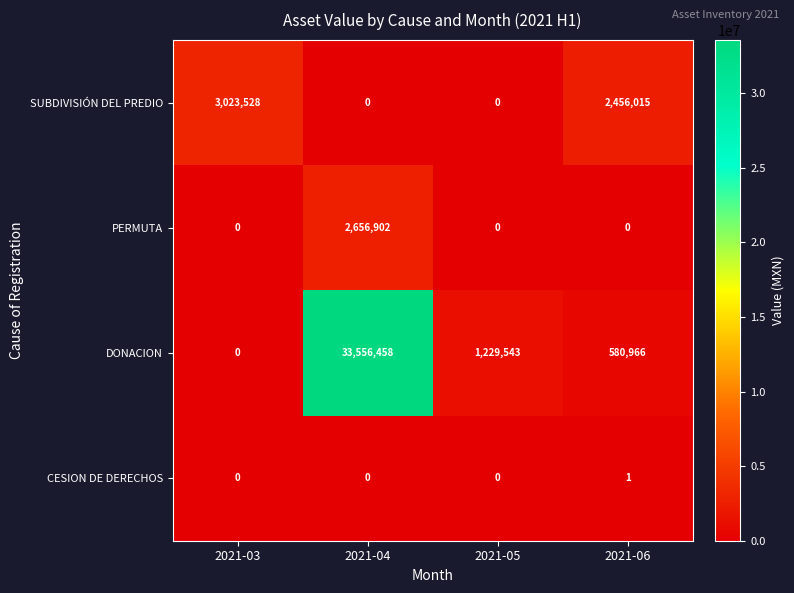

At which category is the sum across all series the highest?

2021-04